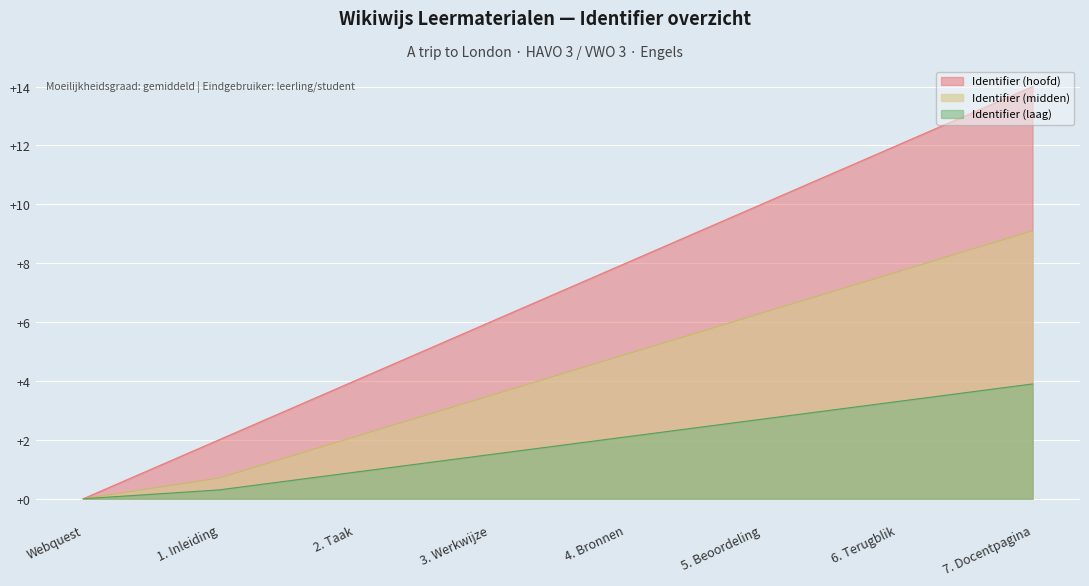

What is the maximum value shown in the chart?

14.0